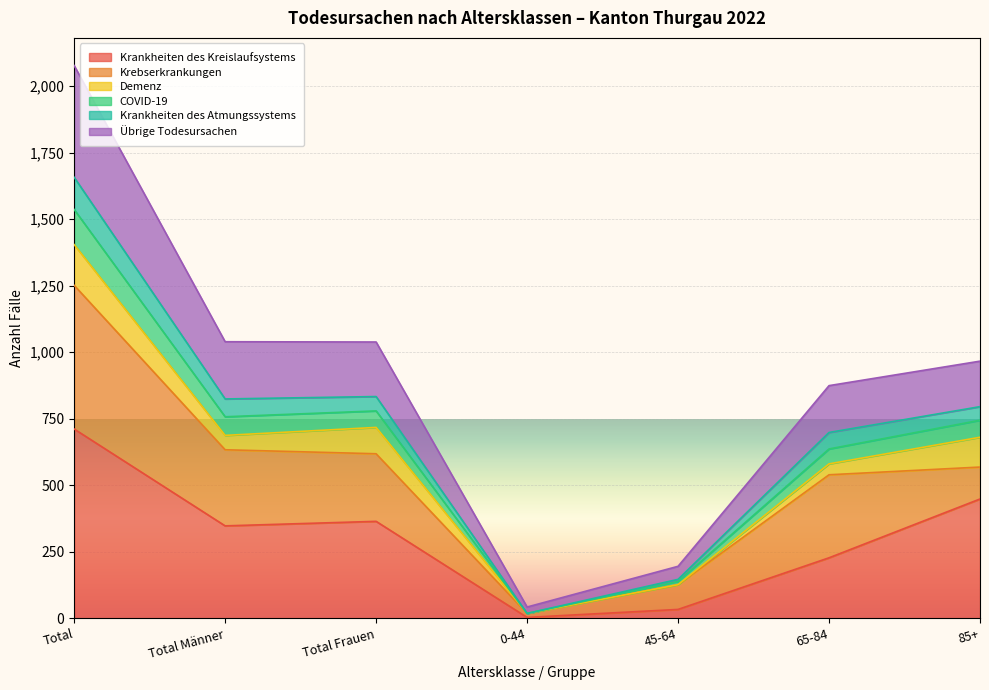

True or false: Krankheiten des Atmungssystems and Übrige Todesursachen cross at least once.

False